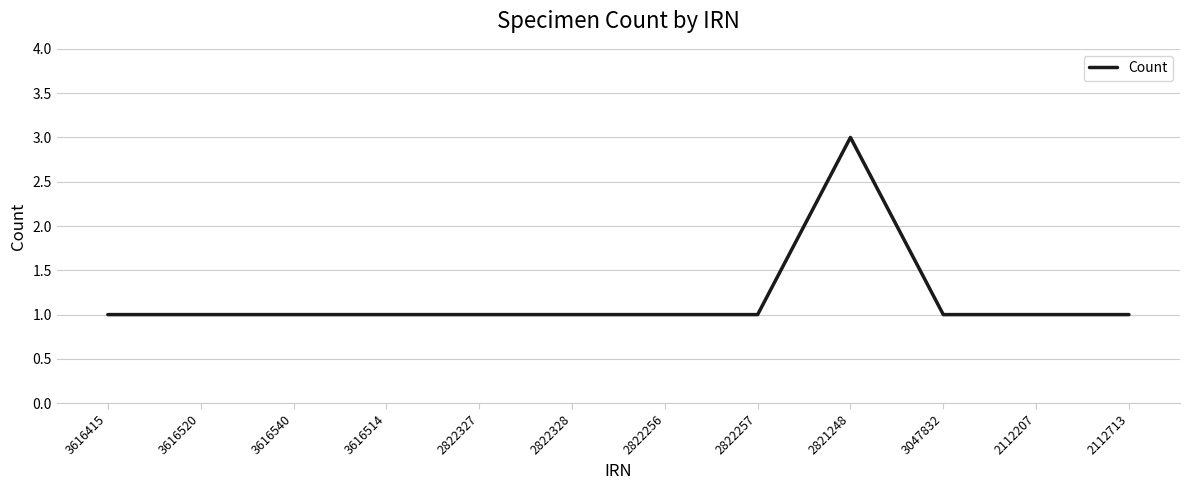

What position from the left is 2822327?

5